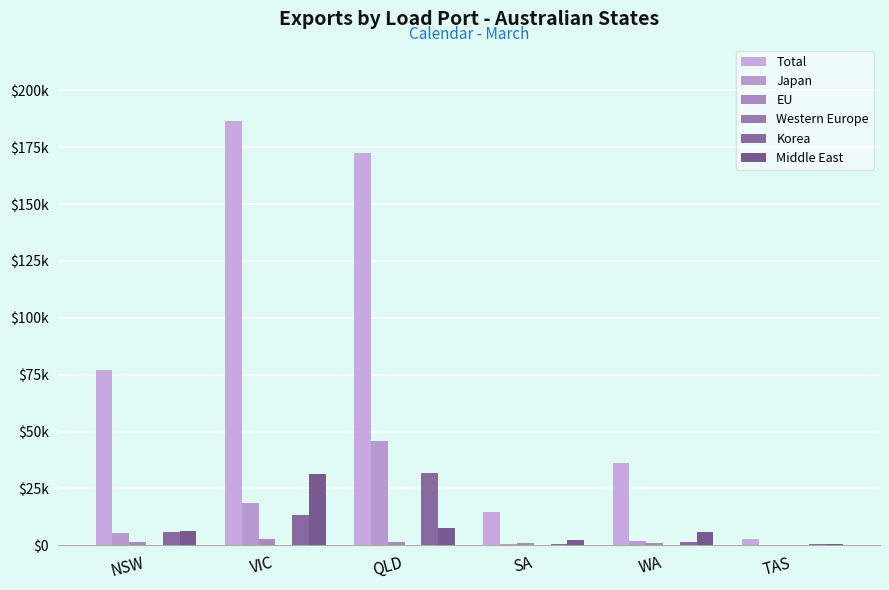

Between QLD and WA, which series saw the biggest shift?

Total